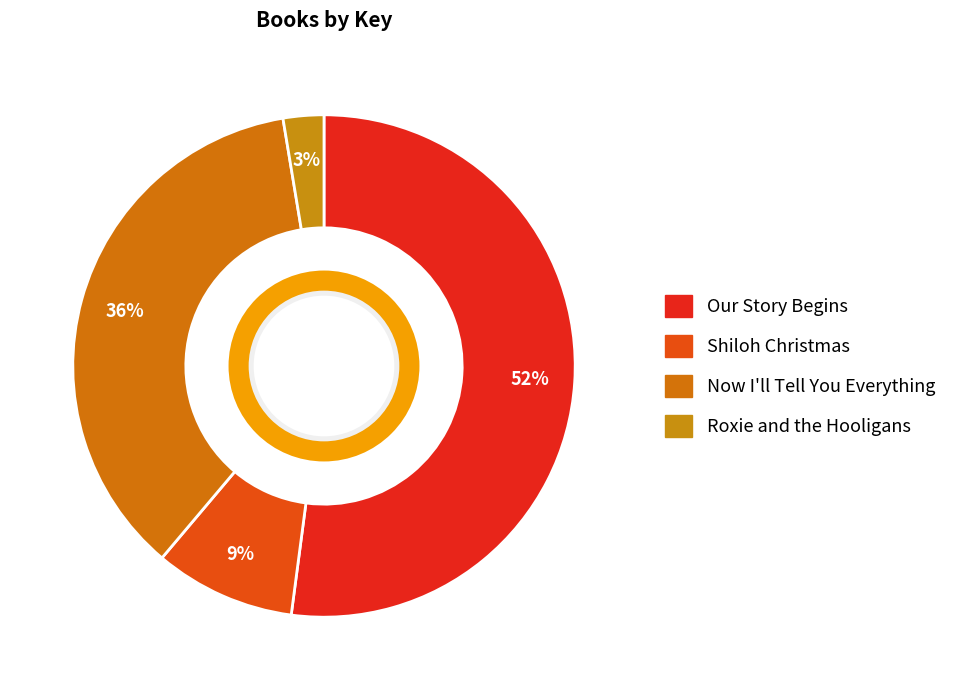

What is the largest slice in the pie chart?

Our Story Begins